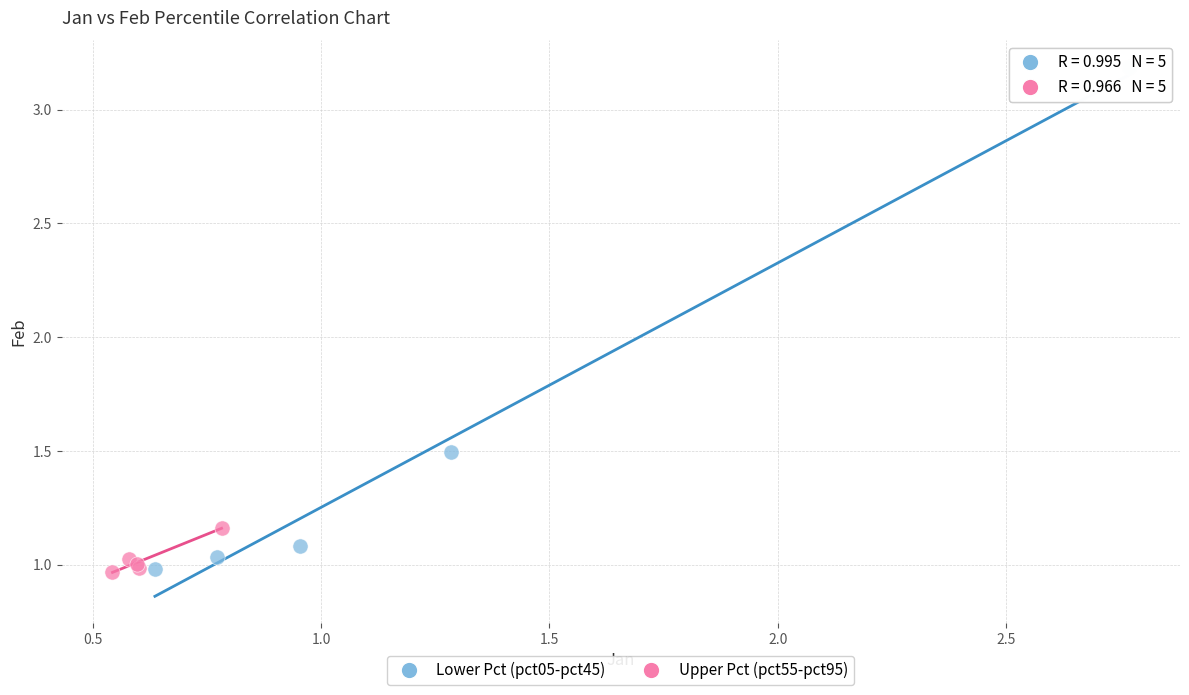

Which series has the largest Y range (max minus min)?

Lower Pct (pct05-pct45)